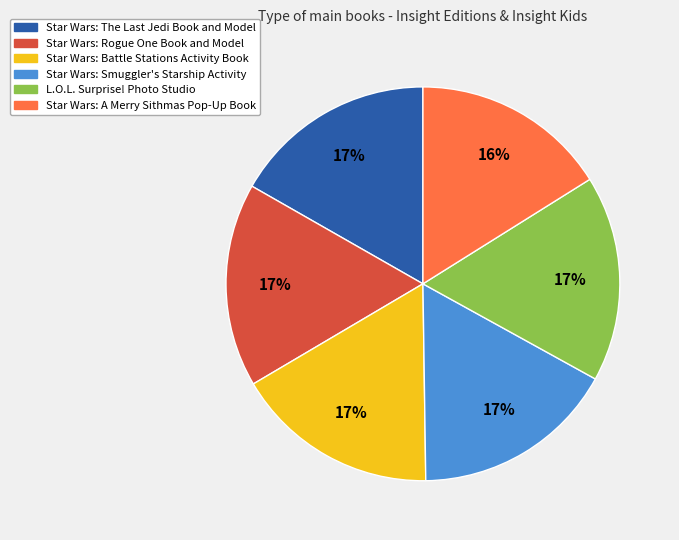

Which category has the smallest portion of the pie?

Star Wars: A Merry Sithmas Pop-Up Book